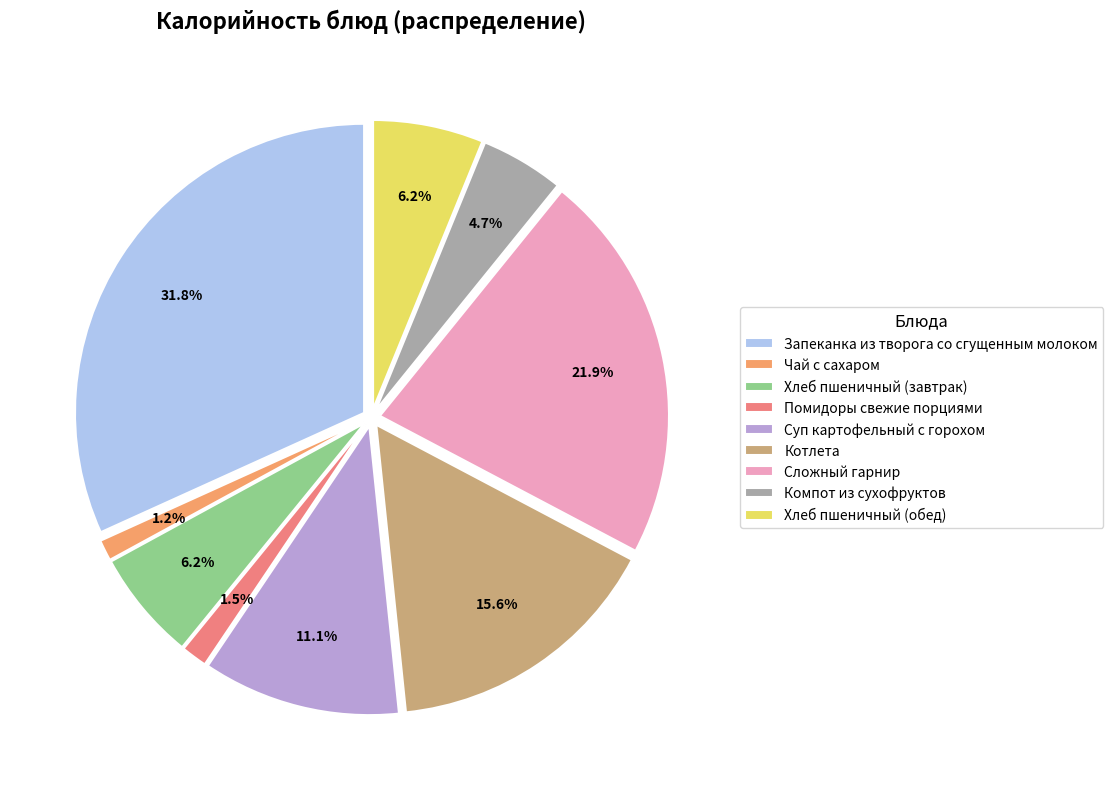

Count the number of slices in the pie.

9